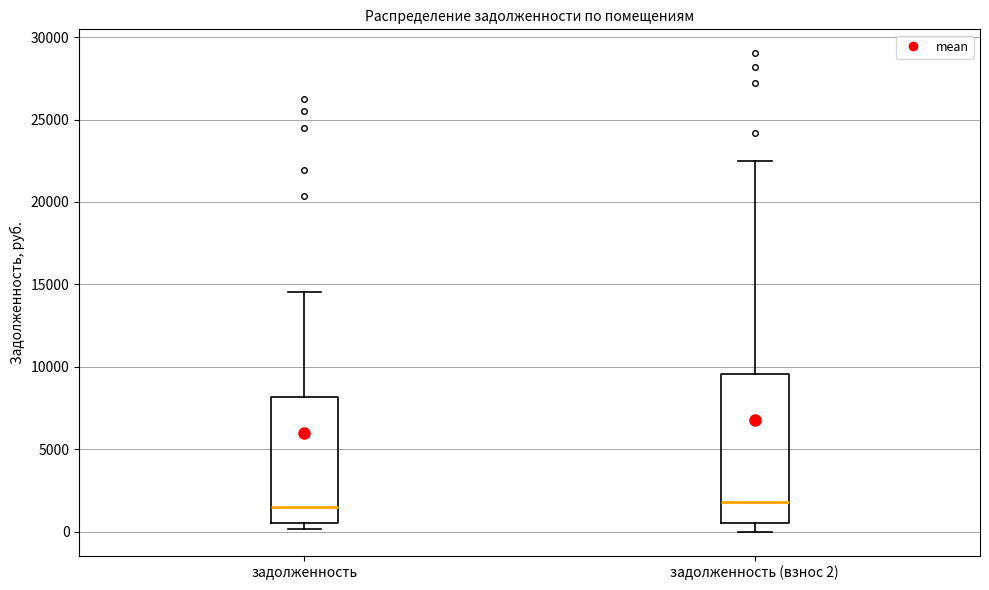

Reading left to right, transcribe this box plot: for each box, give where its median line is, the range the box spans, and where its two whiskers end, as read against the y-axis. The values are not printed on the chart, so give them approximately, as read against the axis.

задолженность: median 1500, box 500 to 8000, whiskers 0 to 14500
задолженность (взнос 2): median 2000, box 500 to 9500, whiskers 0 to 22500